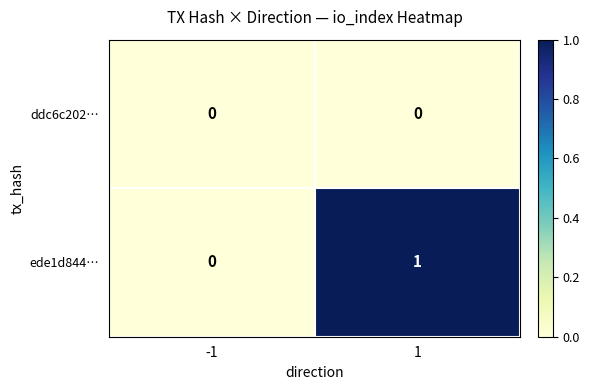

Reading left to right, transcribe all the data shown in this chart.

ddc6c202…: -1=0	1=0
ede1d844…: -1=0	1=1